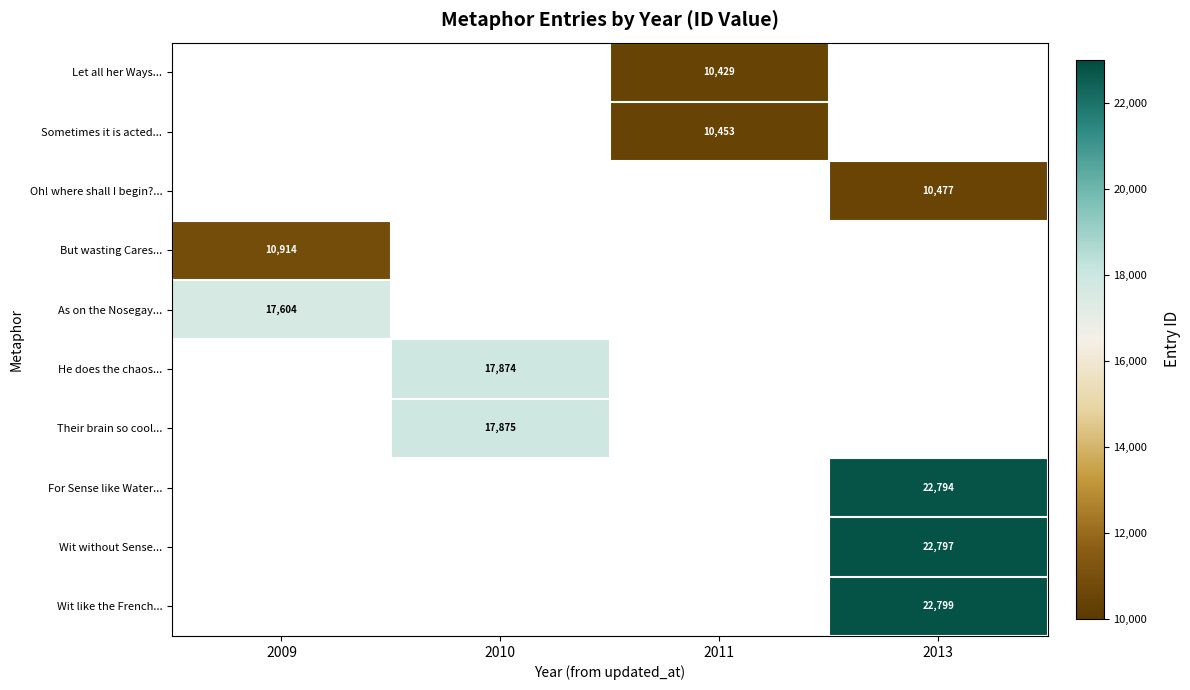

True or false: Wit without Sense... has a value of 10841 at 2013.

False